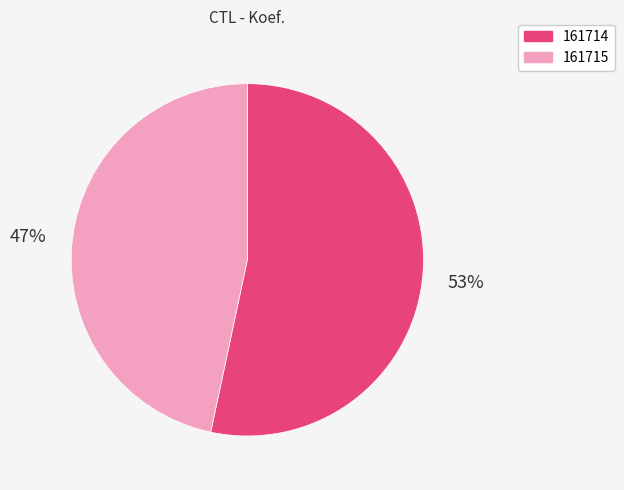

Rank the categories by value from highest to lowest.

161714, 161715